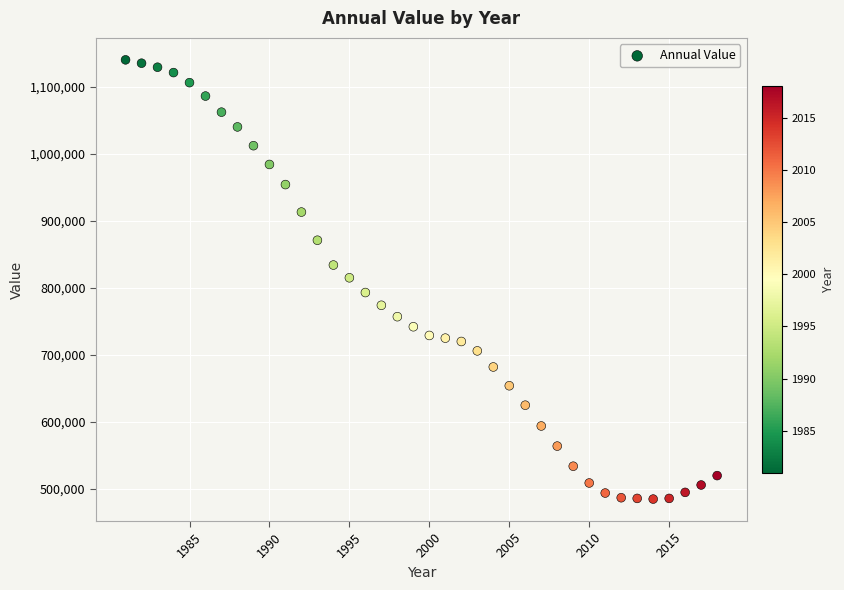

What is the range of X values (max minus min)?

37